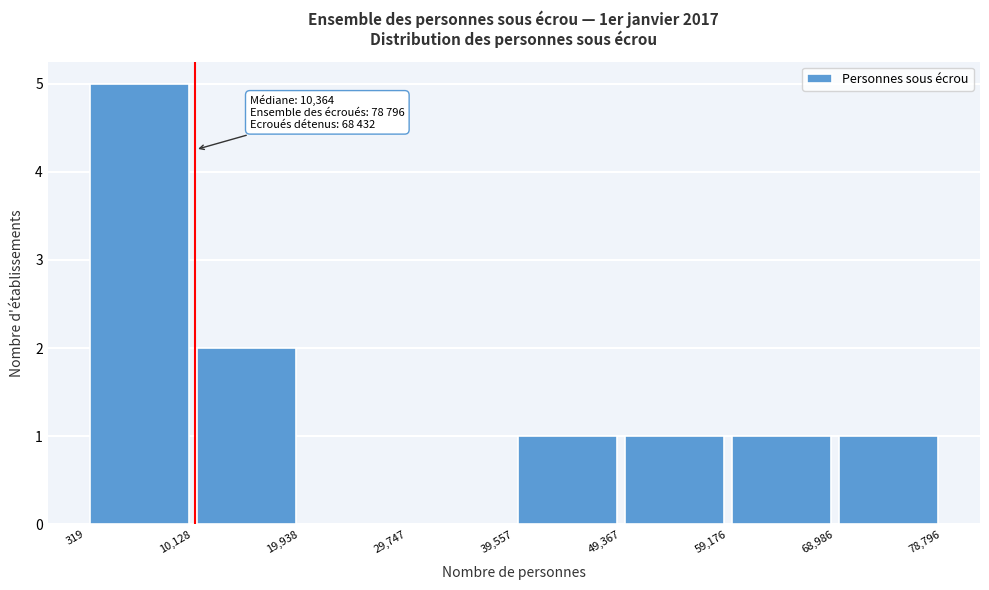

Which range on the x-axis has the tallest bar?

319 to 10,128